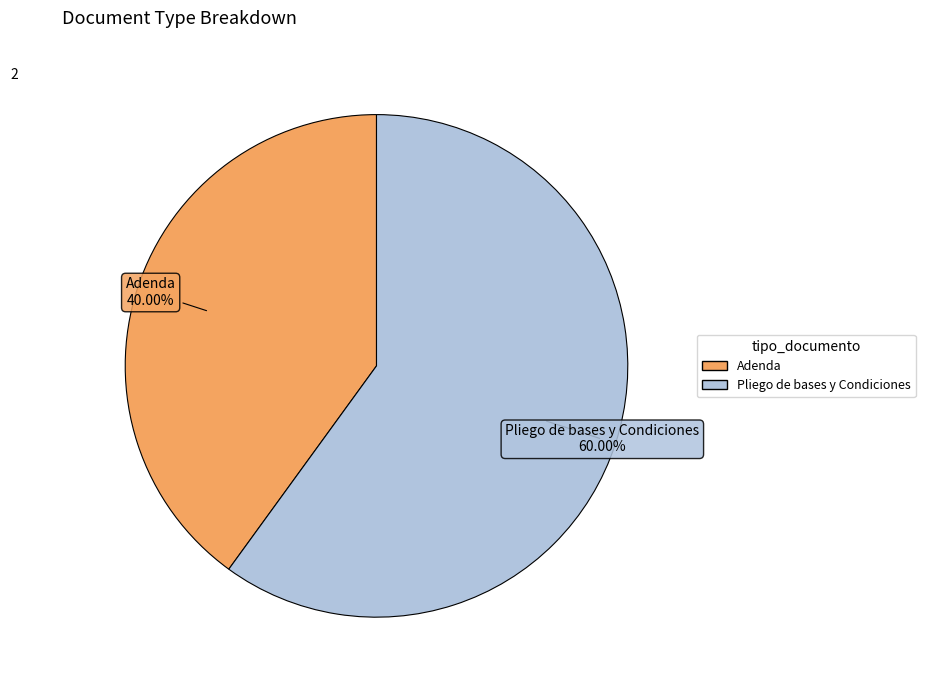

What is the largest slice in the pie chart?

Pliego de bases y Condiciones